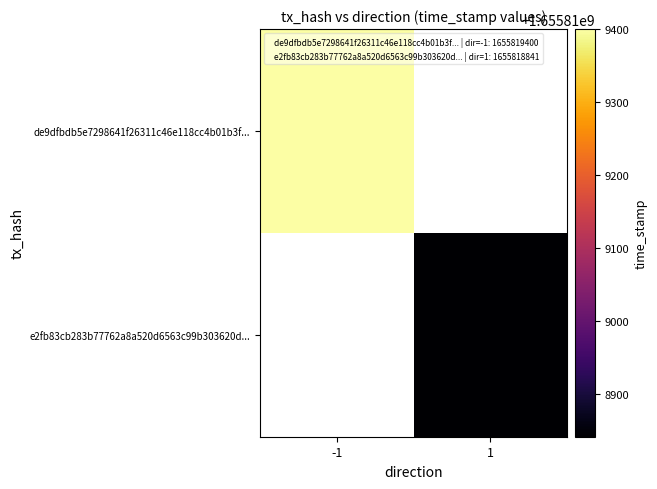

Which category has the highest value in the de9dfbdb5e7298641f26311c46e118cc4b01b3f series?

-1